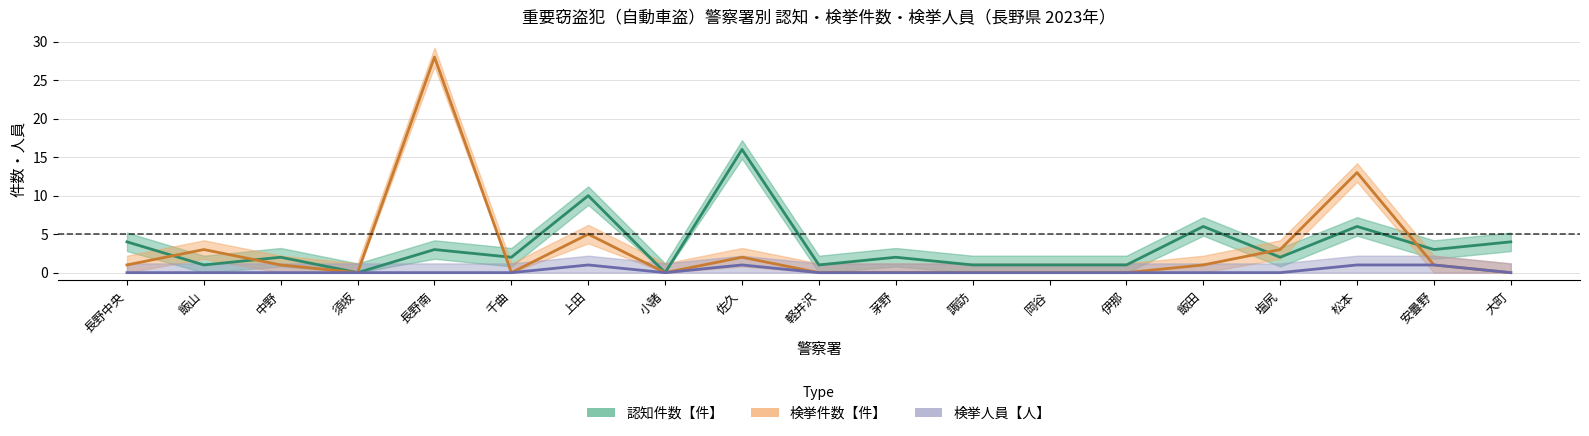

How many data points in 認知件数【件】 are less than 2?

7